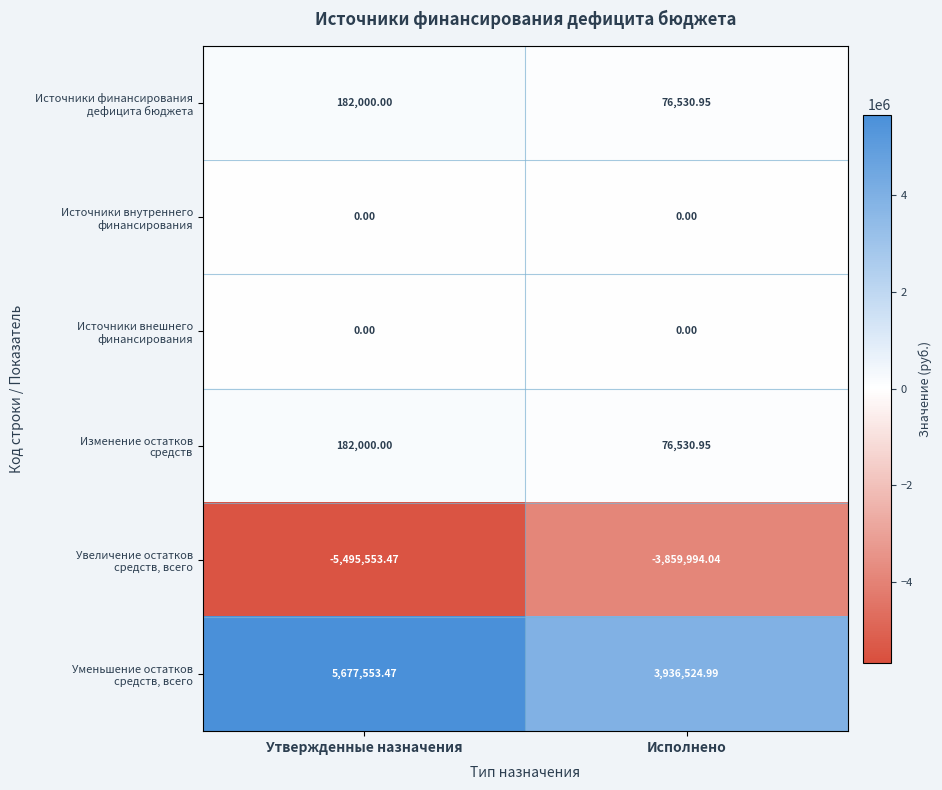

At which category does the chart reach its minimum across all series?

Утвержденные назначения